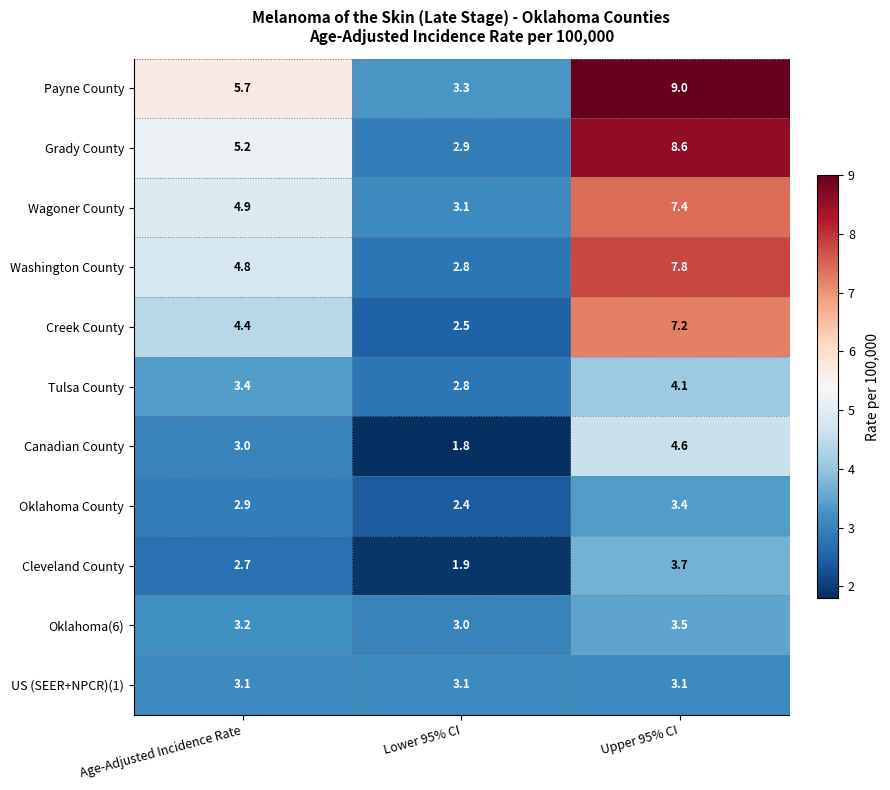

Which label corresponds to the smallest value in the chart?

Lower 95% CI